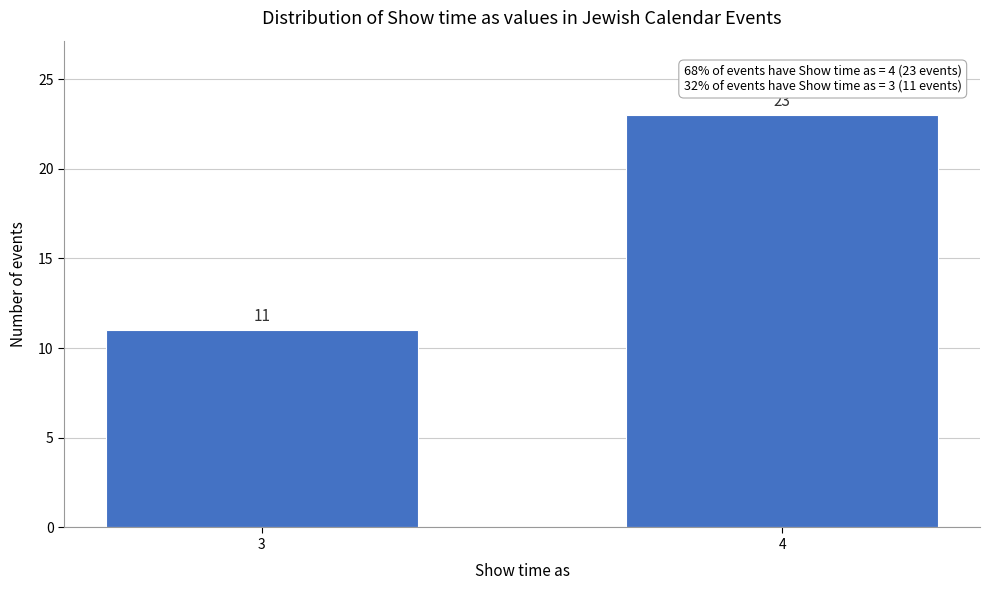

Reading left to right, list all the values displayed in this chart.

3=11	4=23